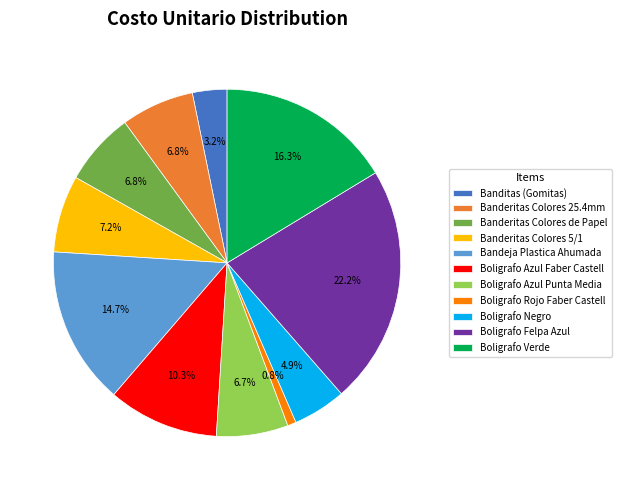

To the nearest percent, what is the difference between the largest and smallest slice percentages?

21%